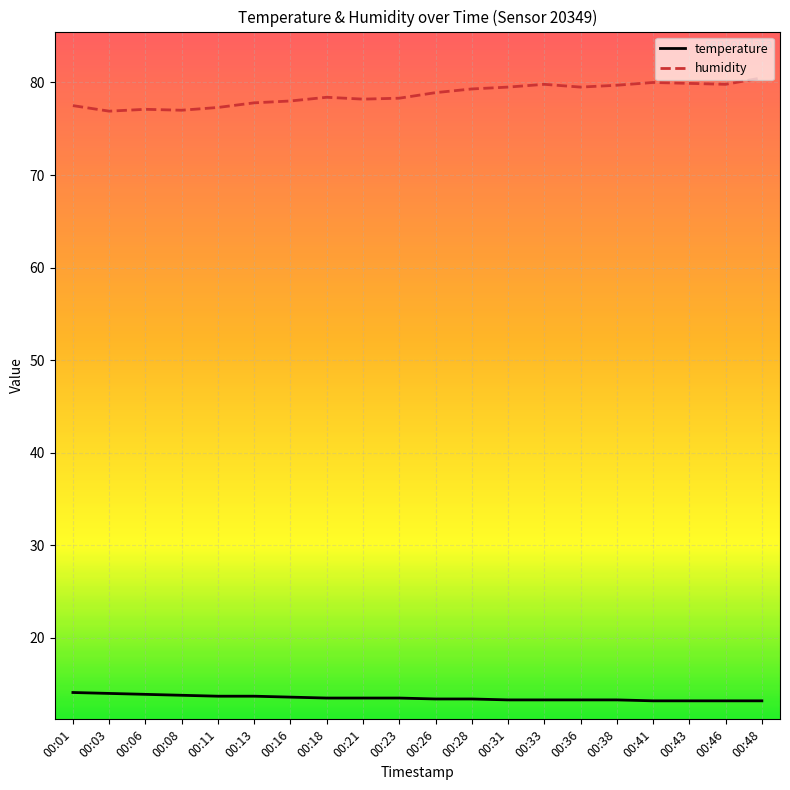

What is the difference between the maximum and minimum values in the humidity series?

3.6